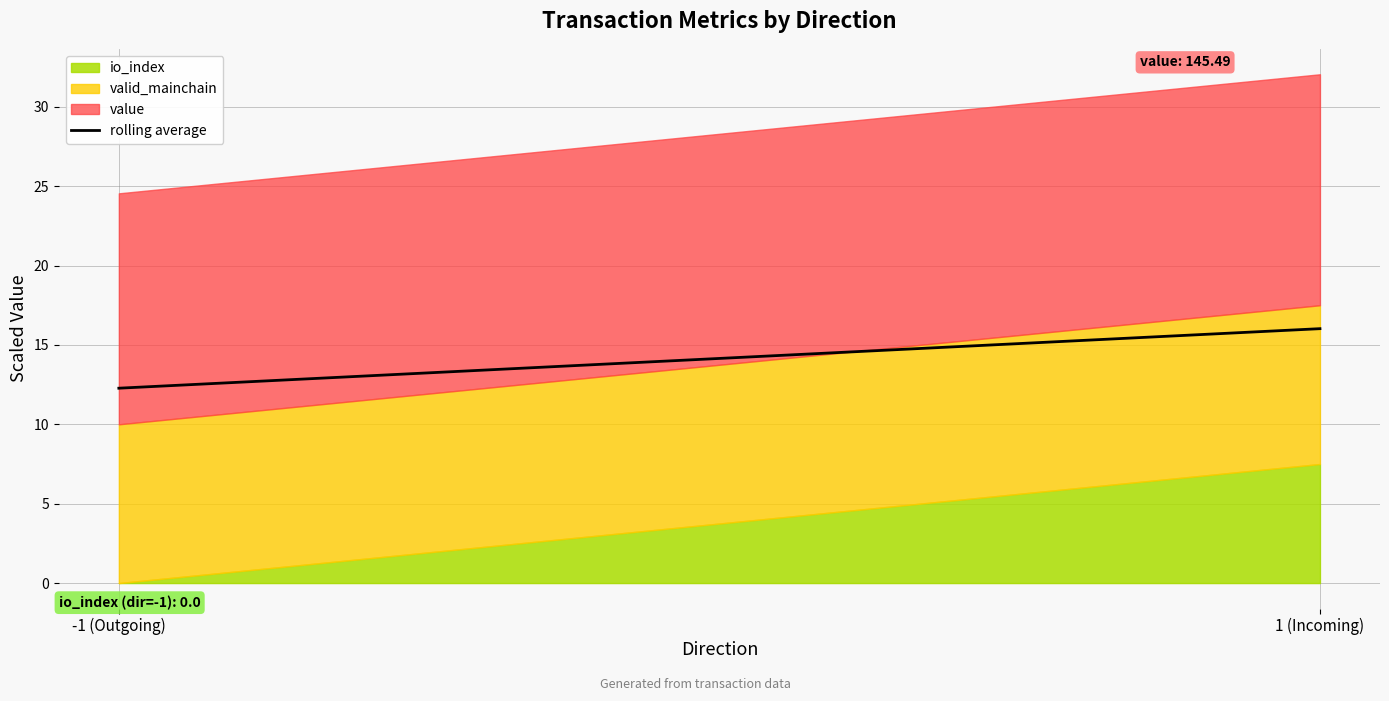

Reading left to right, what are all the values shown in this chart?

-1 (Outgoing)=12.3	1 (Incoming)=16.0